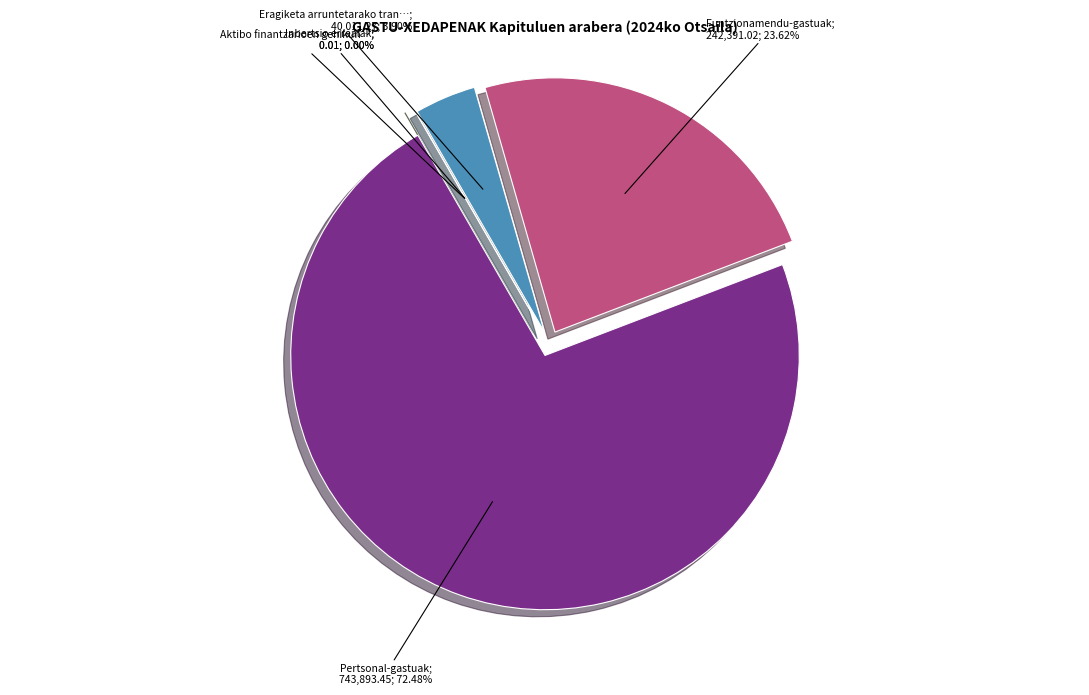

How many slices are in this pie chart?

5